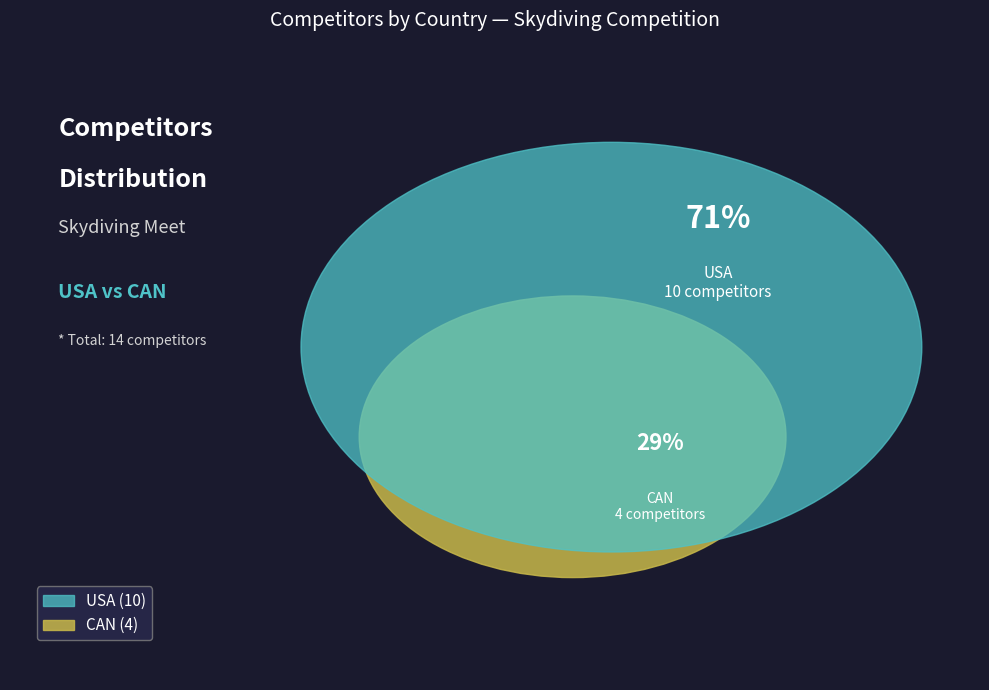

Combined, what portion of the pie is USA and CAN?

100.0%